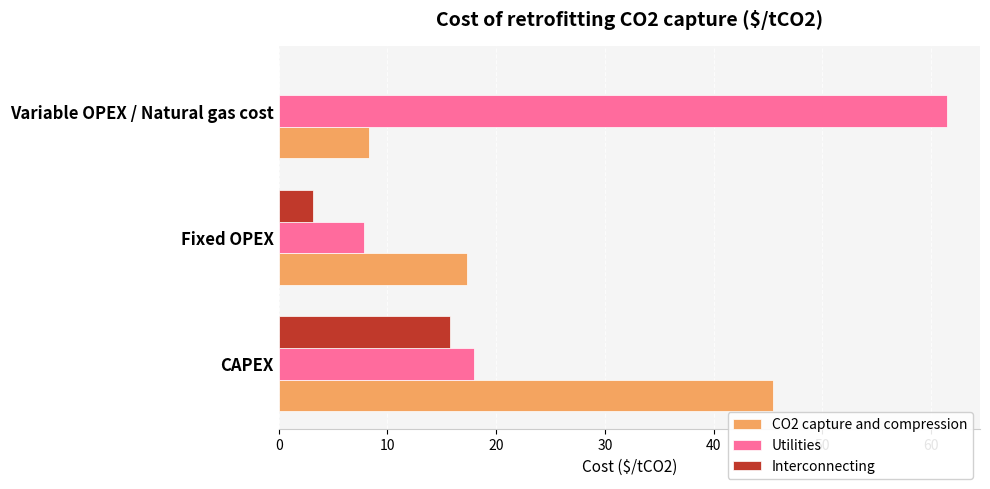

What is the sum of all CO2 capture and compression values?

71.1